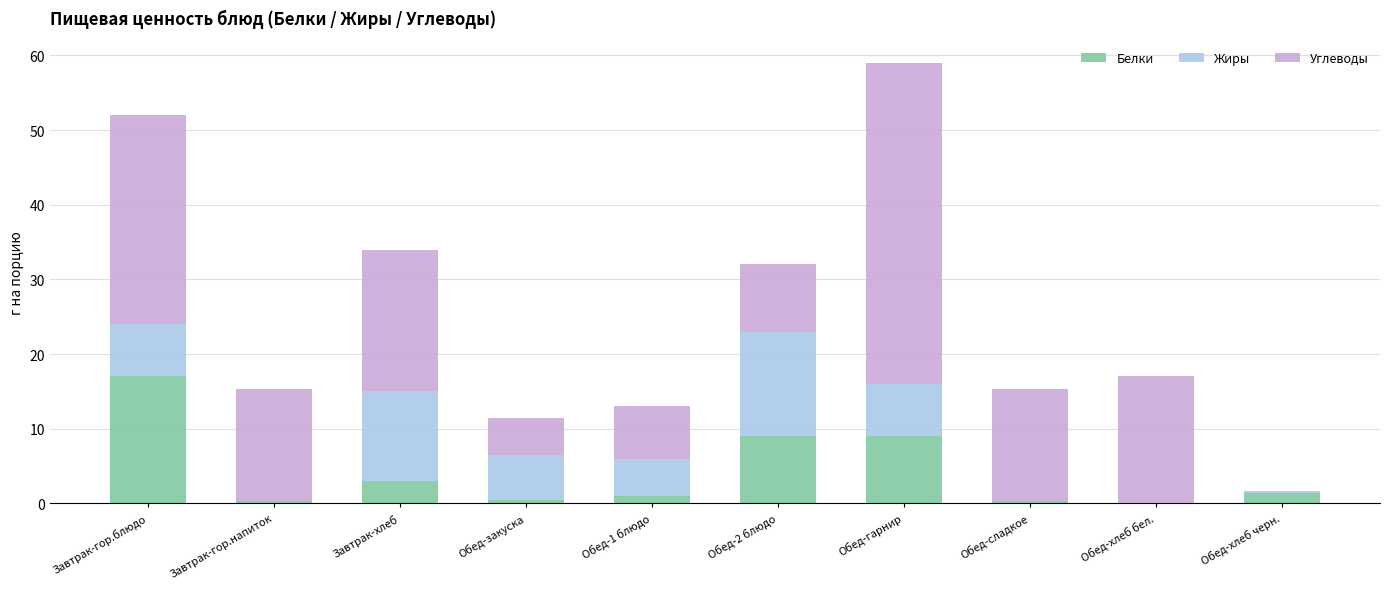

At which category is the sum across all series the highest?

Обед-гарнир